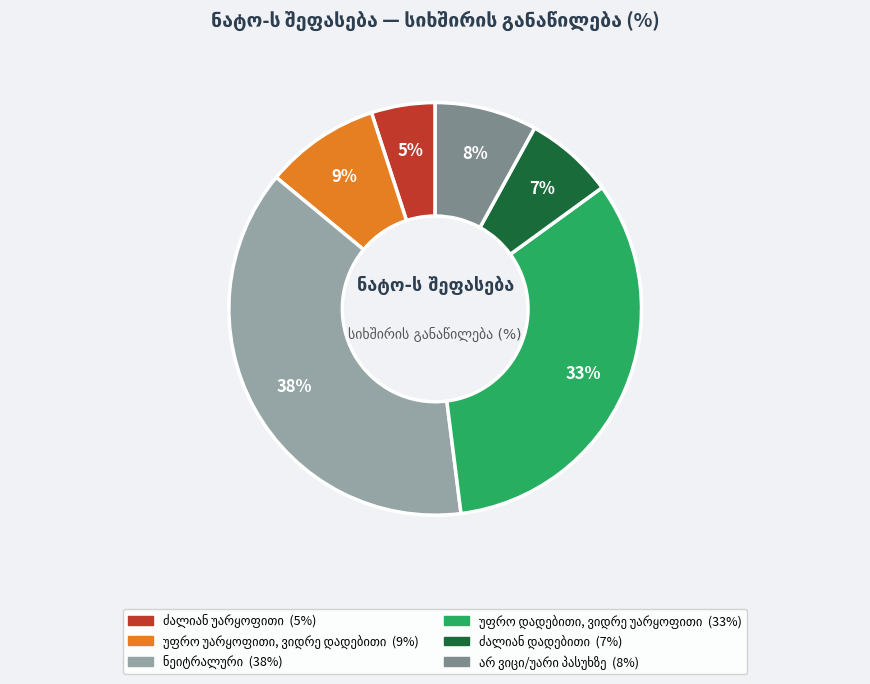

To the nearest percent, what is the average slice percentage?

17%